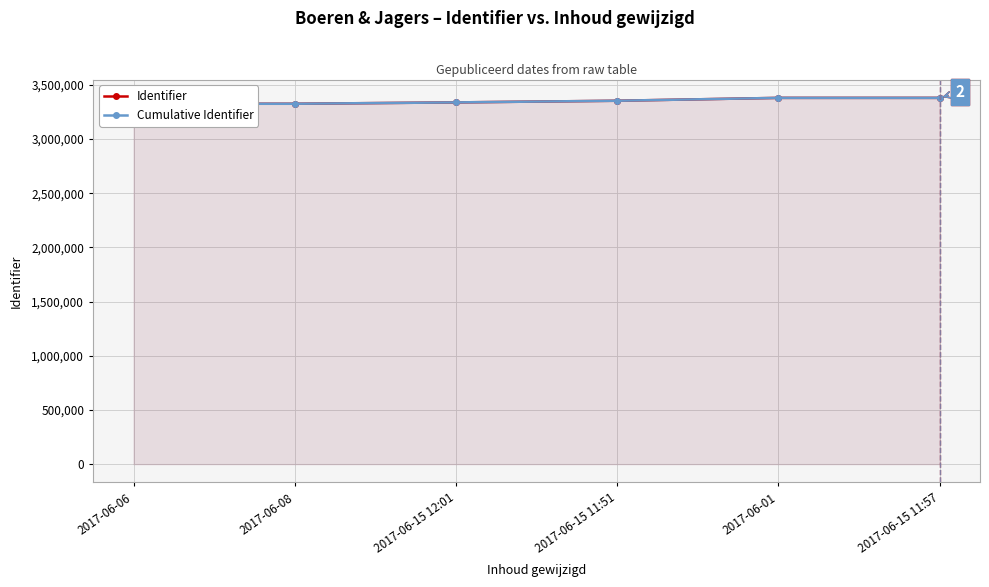

Is it true that Cumulative Identifier equals 1834745 at 2017-06-15 11:51?

False